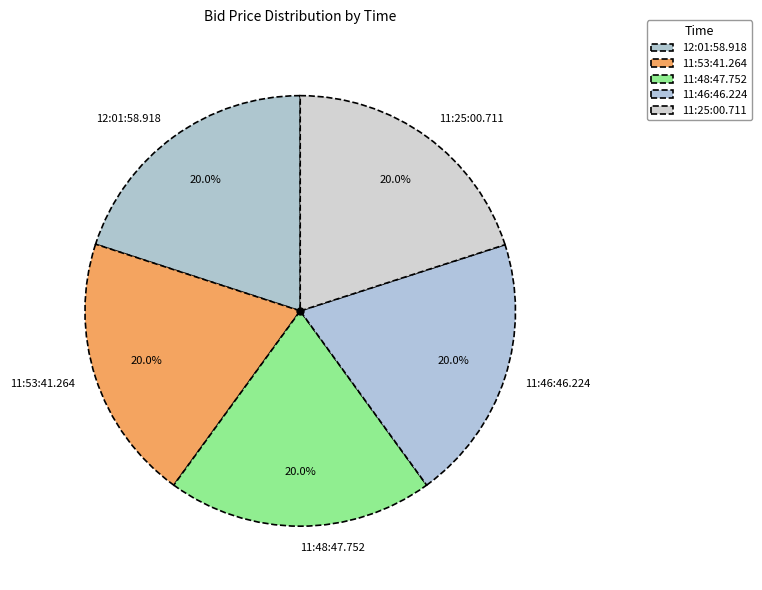

Does 11:46:46.224 account for over 50% of the chart?

No